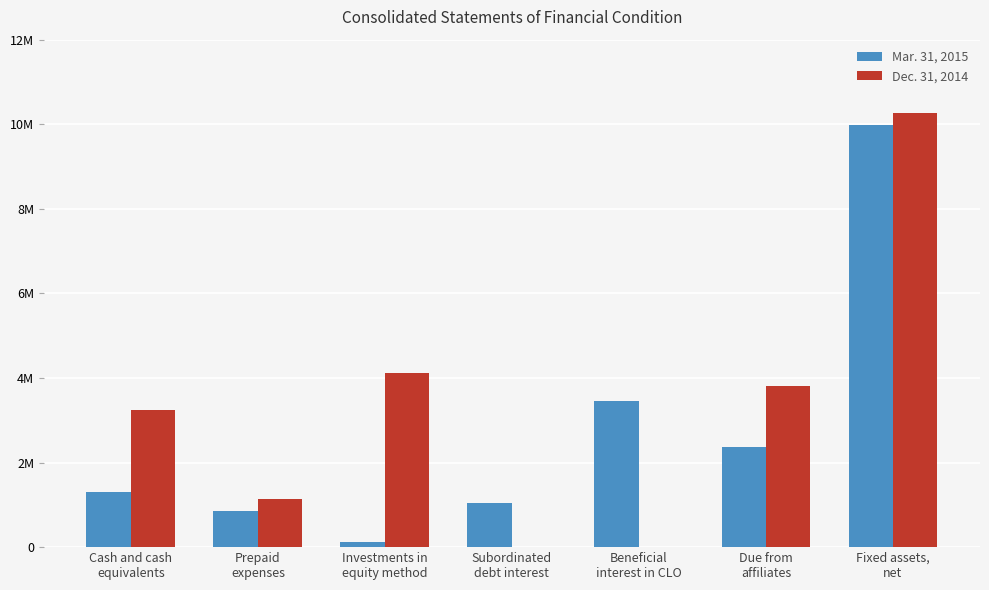

Does the chart contain stacked bars?

No